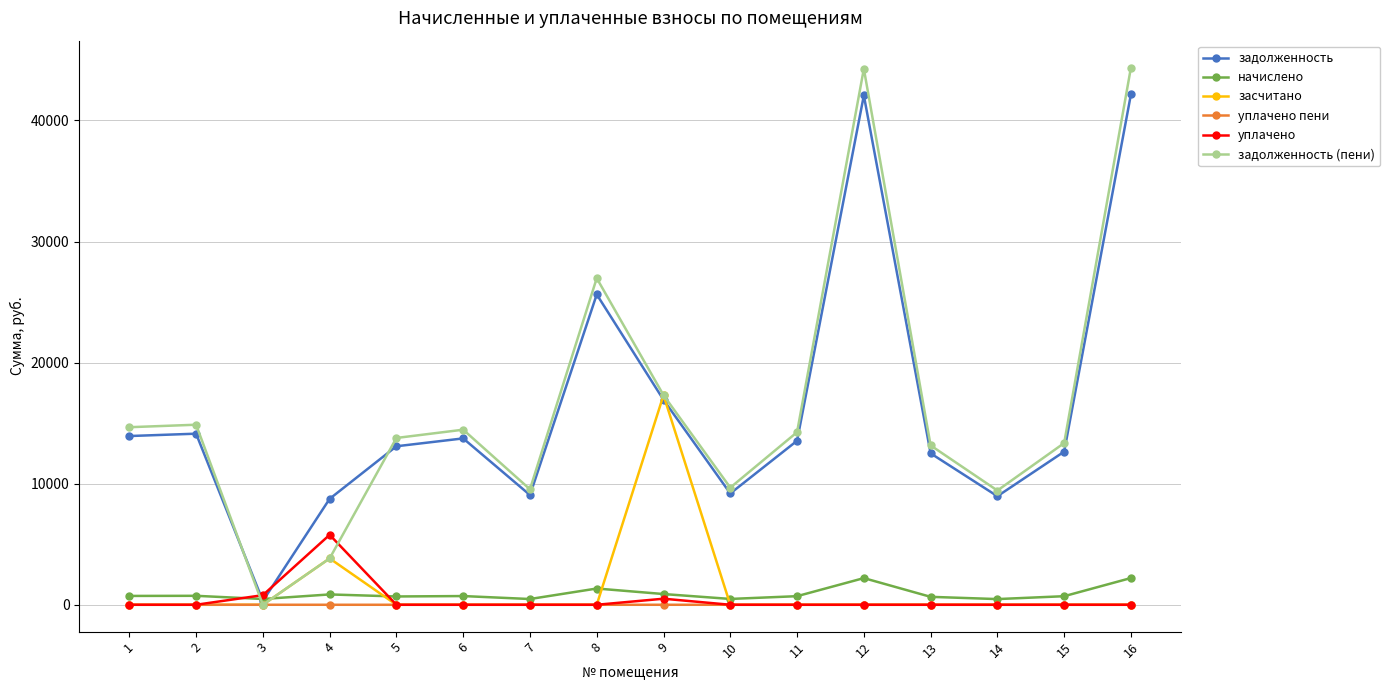

What is the total value across all series at 2?

29741.1